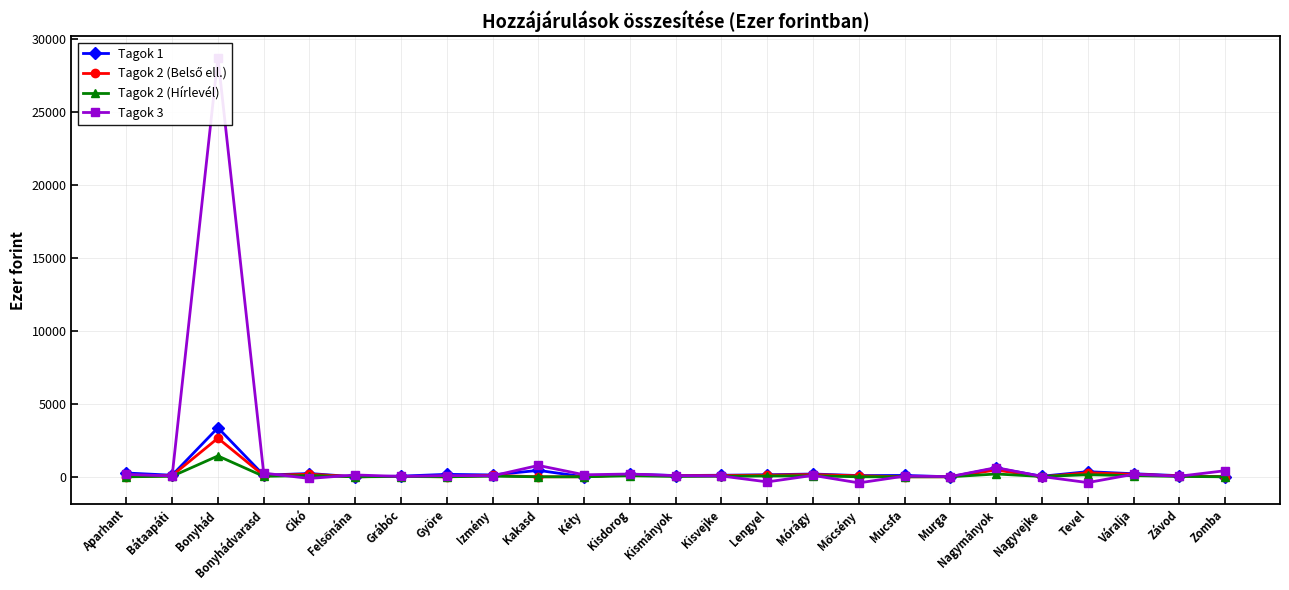

At Mucsfa, list the series in order from smallest to largest.

Tagok 2 (Belső ell.), Tagok 2 (Hírlevél), Tagok 3, Tagok 1